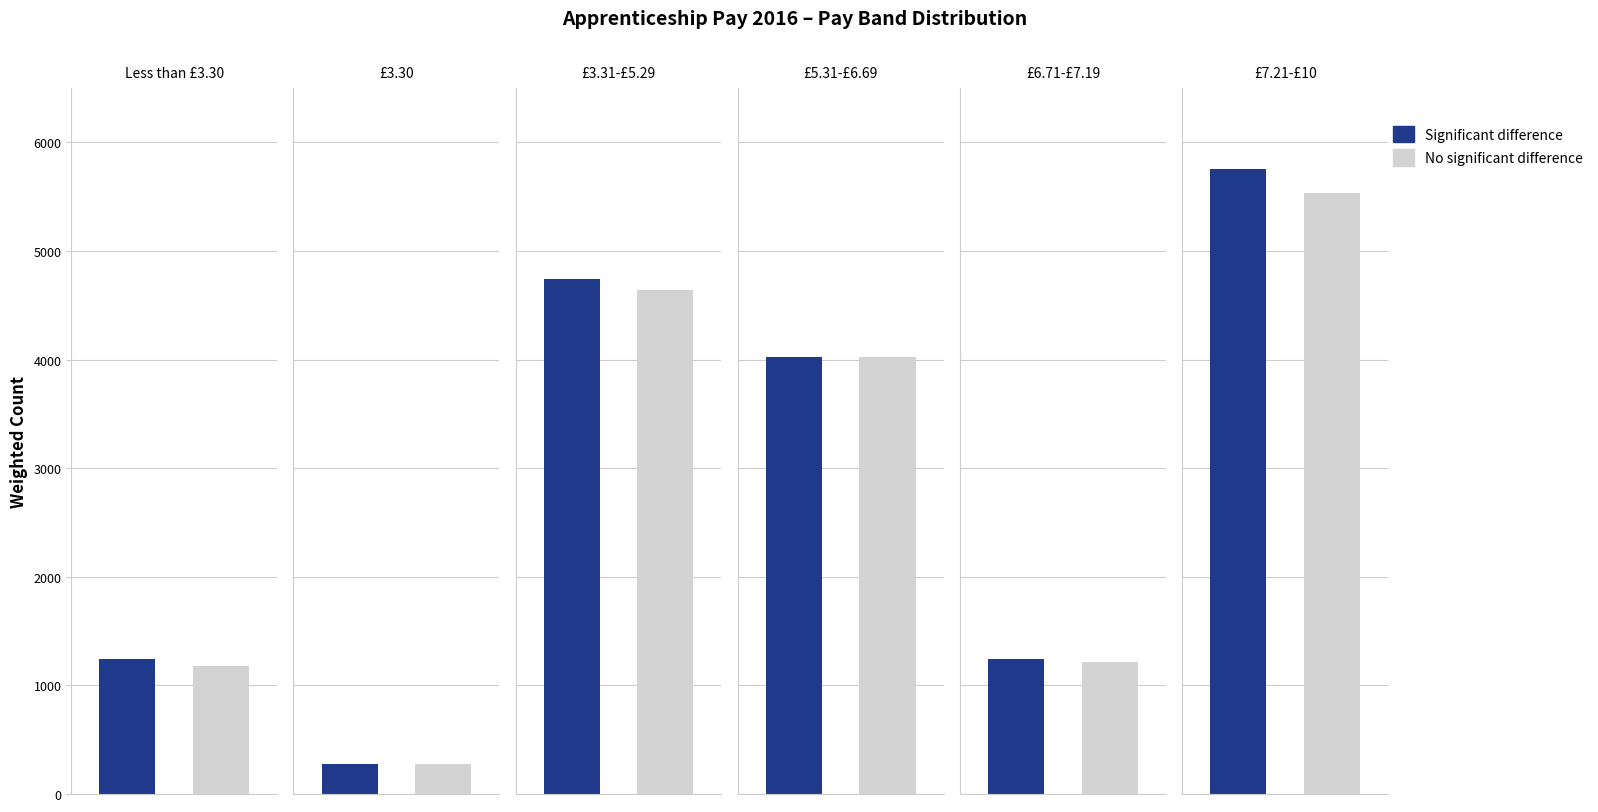

Which has a higher value, £3.31-£5.29 or £5.31-£6.69?

£3.31-£5.29